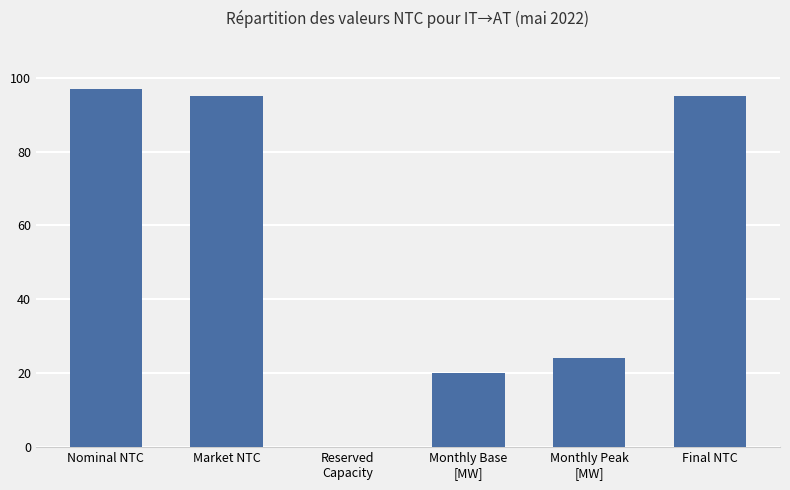

True or false: the data shows 131 at Market NTC.

False